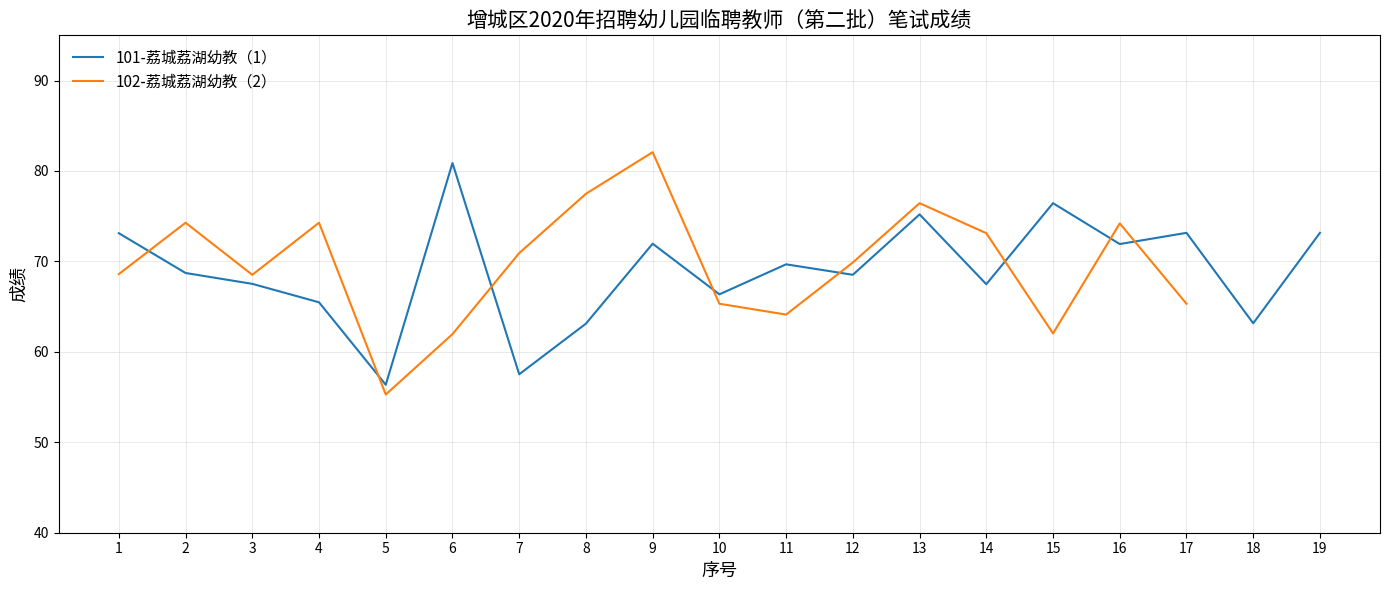

True or false: 102-荔城荔湖幼教（2） and 101-荔城荔湖幼教（1） cross at least once.

True